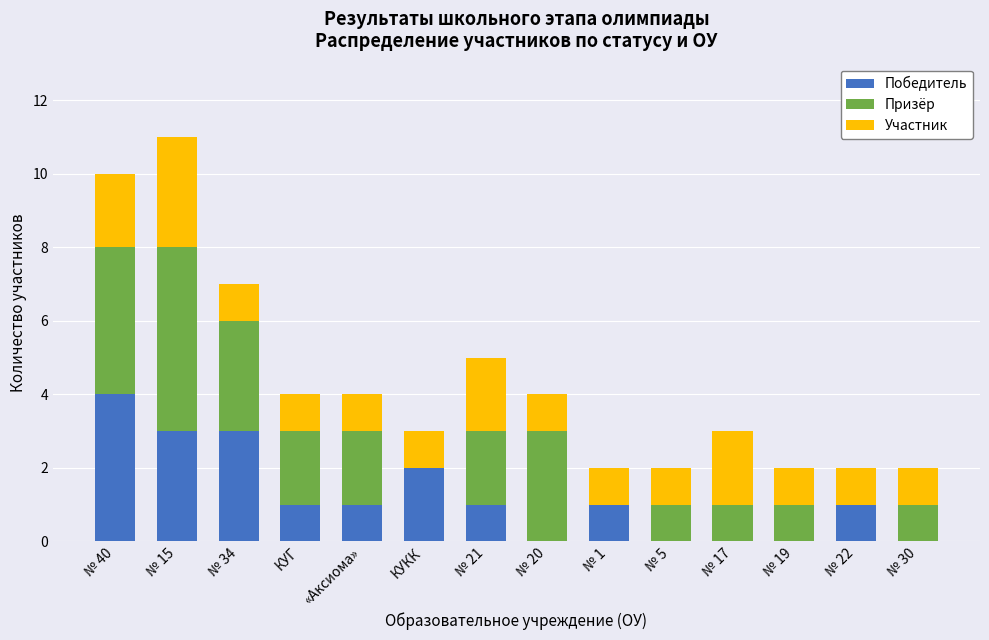

At which label does Победитель first exceed 1?

№ 40